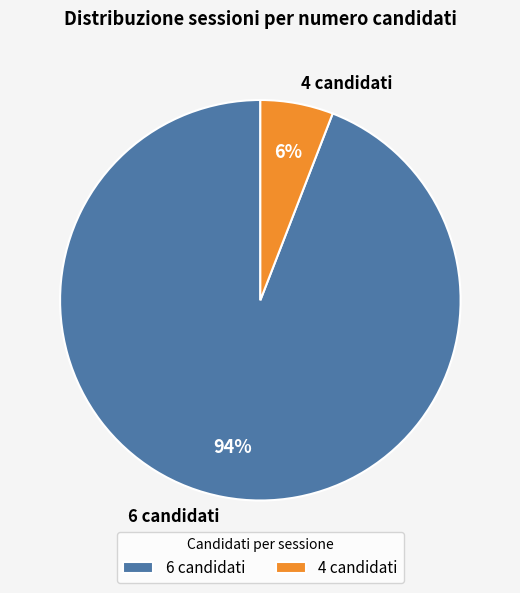

How many slices are in this pie chart?

2